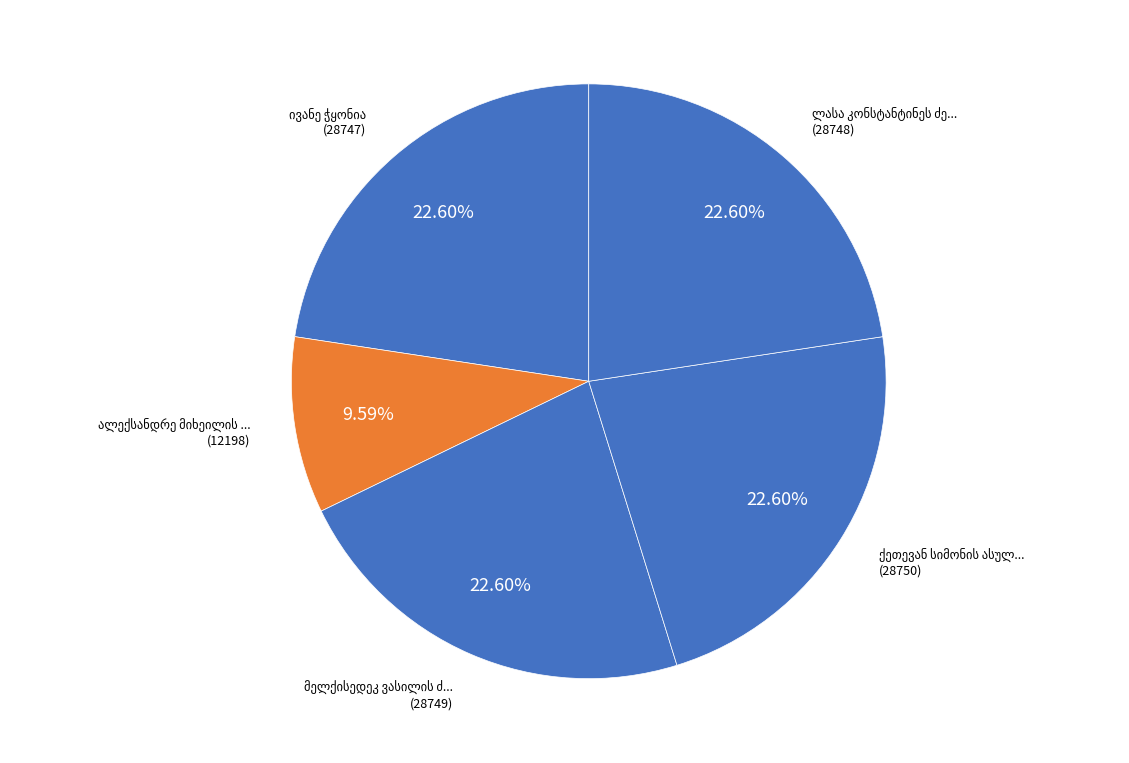

How many segments does this pie chart have?

5